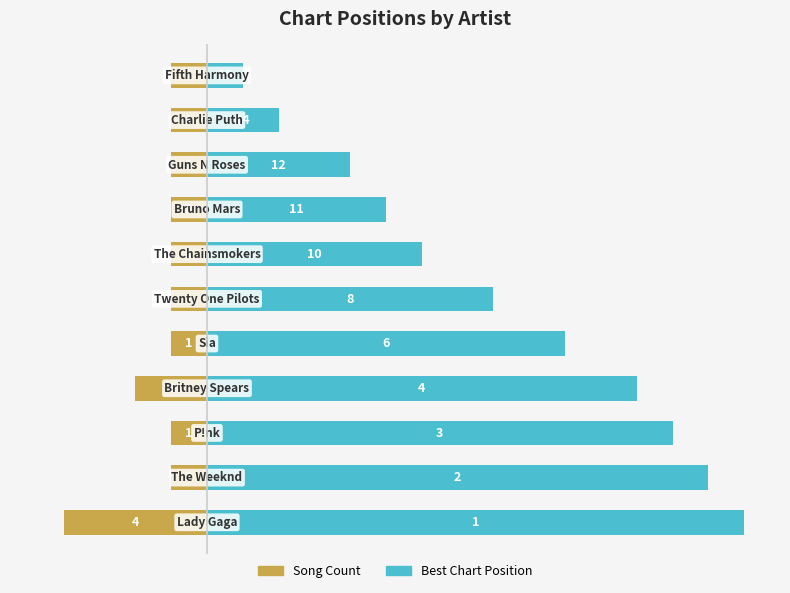

Count the number of categories in the chart.

11